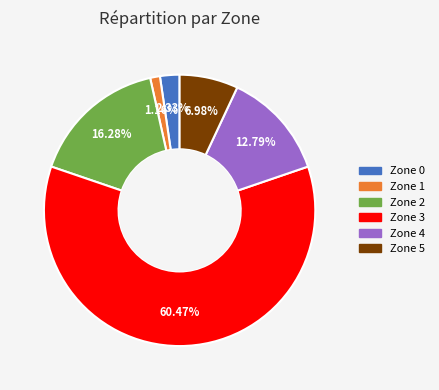

To the nearest percent, what portion does Zone 0 represent?

2%